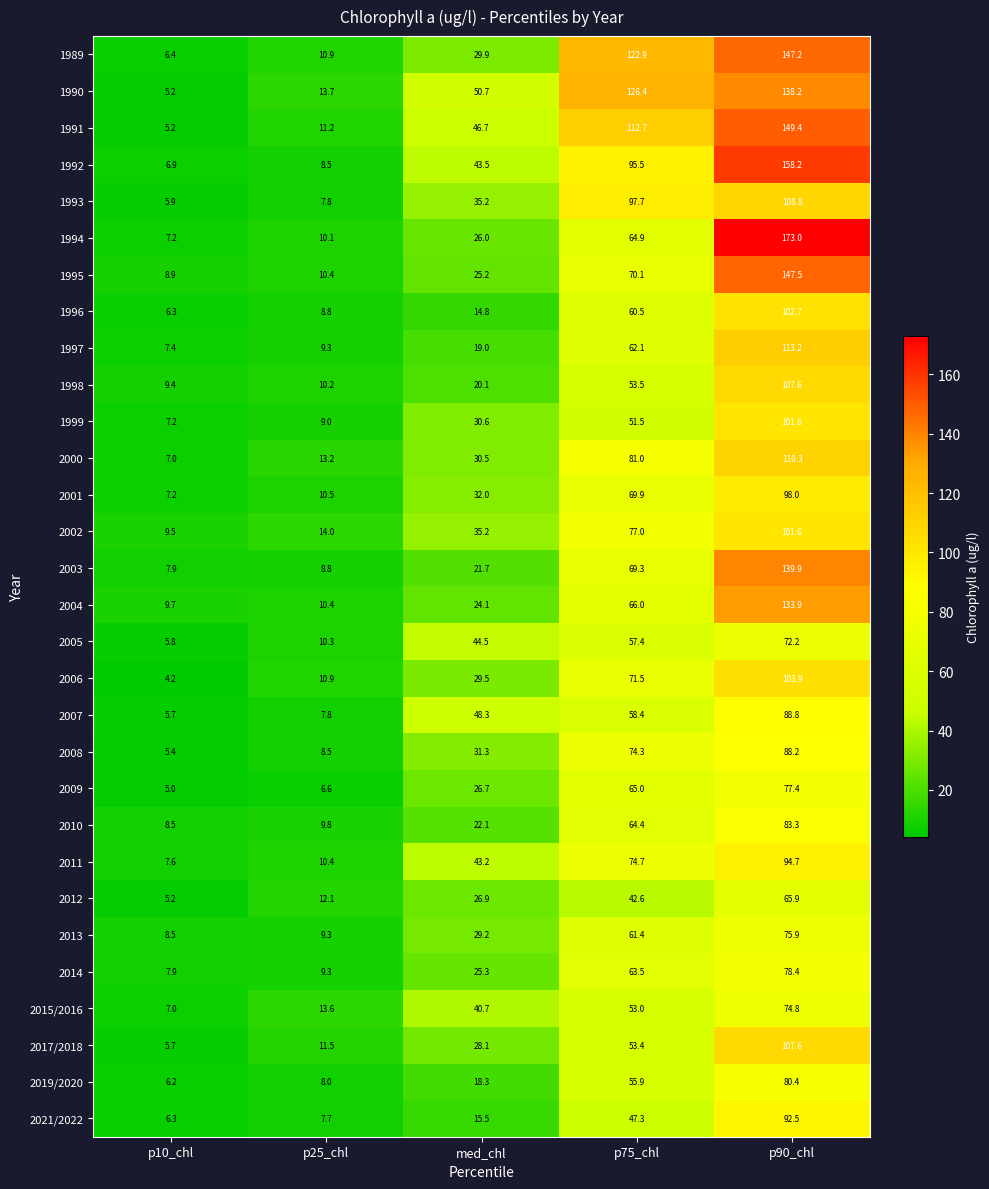

What is the approximate value of 2005 at med_chl?

44.5